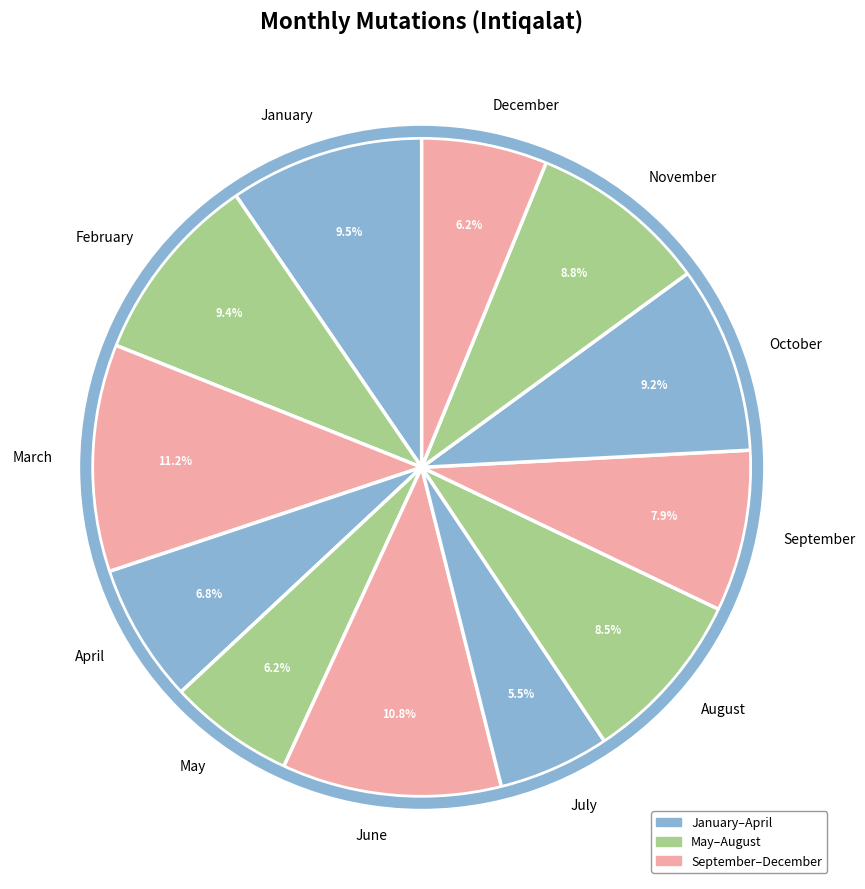

What is the smallest slice in the pie chart?

July